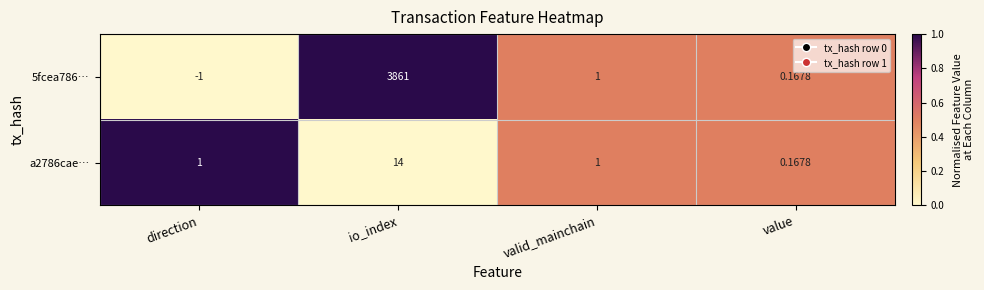

List the labels in order of 5fcea786… value, largest first.

io_index, valid_mainchain, value, direction